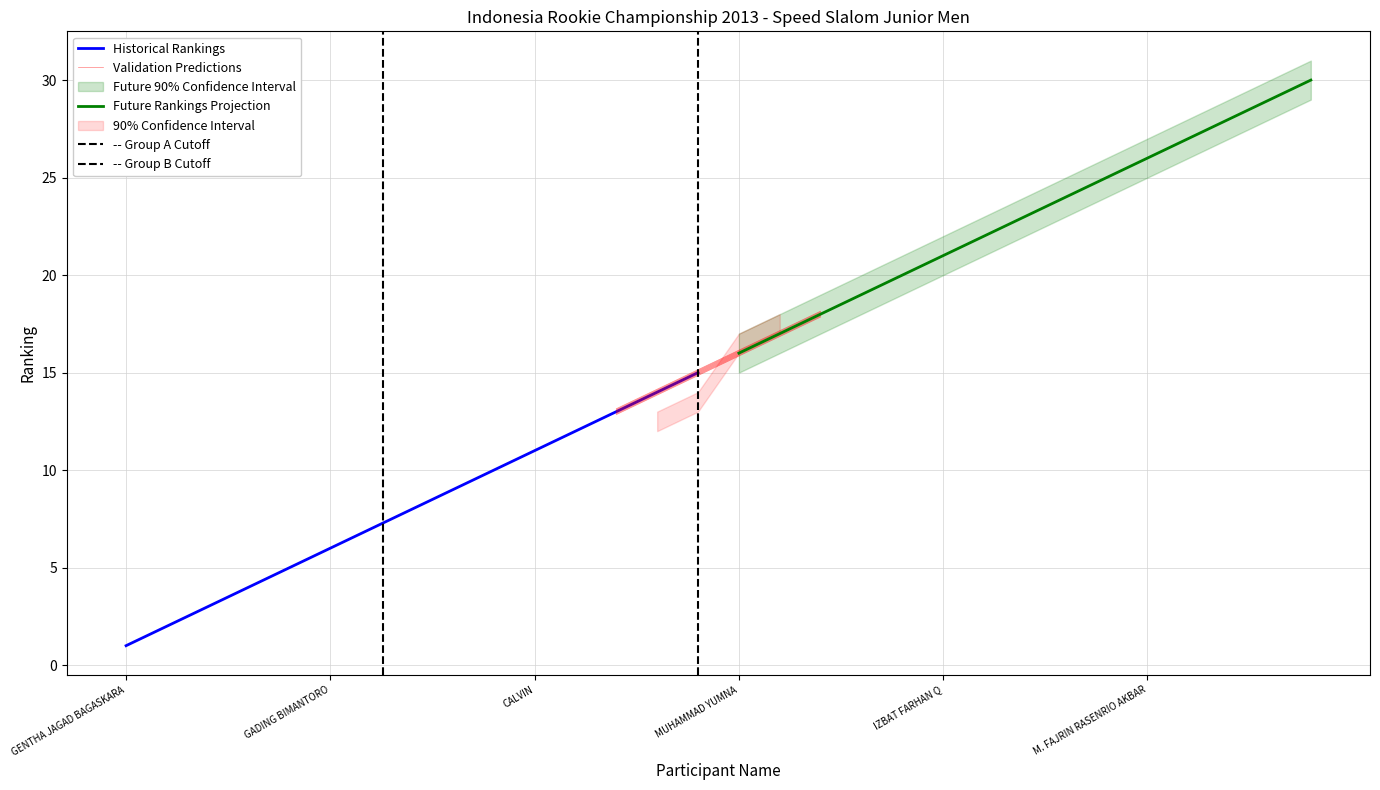

Does the chart display data point markers on the line(s)?

No